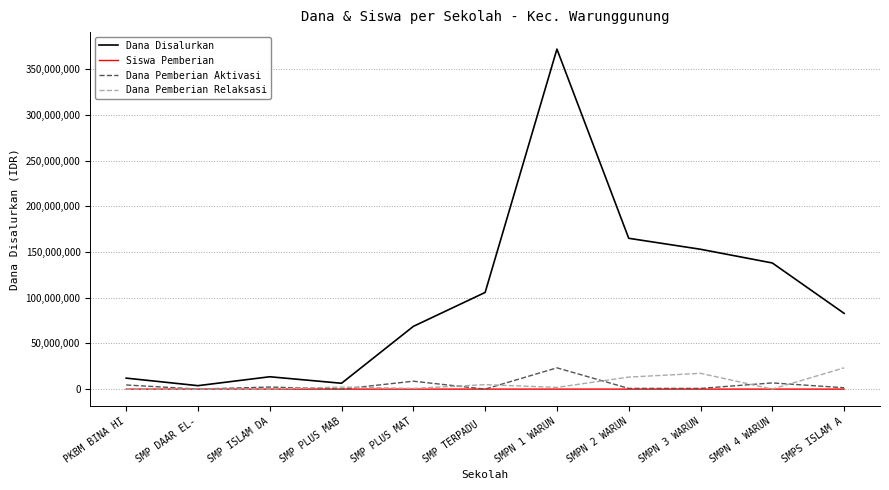

Which series has the largest total across all categories?

Dana Disalurkan